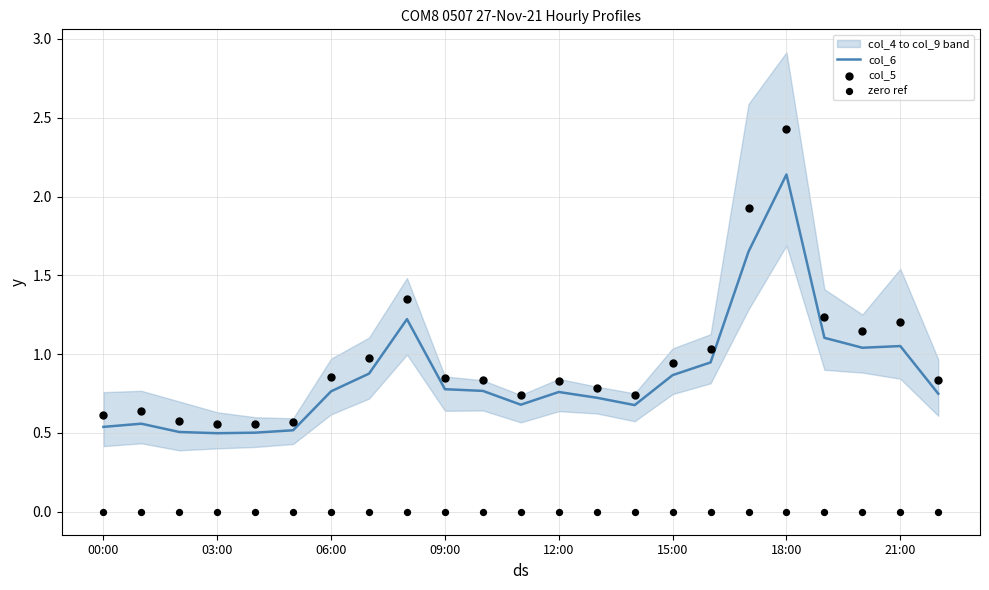

The col_6 series shows 1.3 at 09:00. True or false?

False